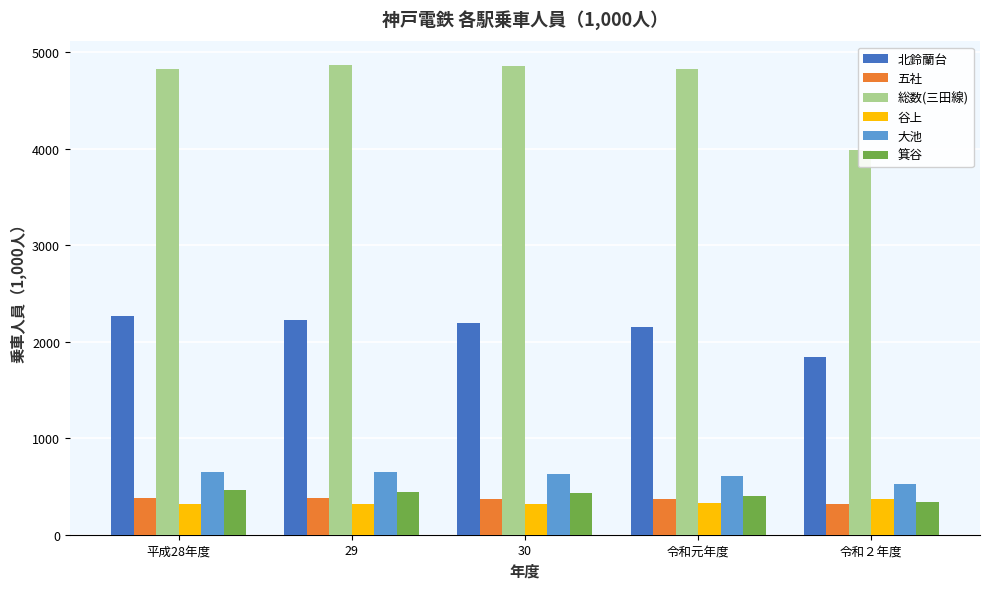

At which category does the chart reach its minimum across all series?

令和２年度